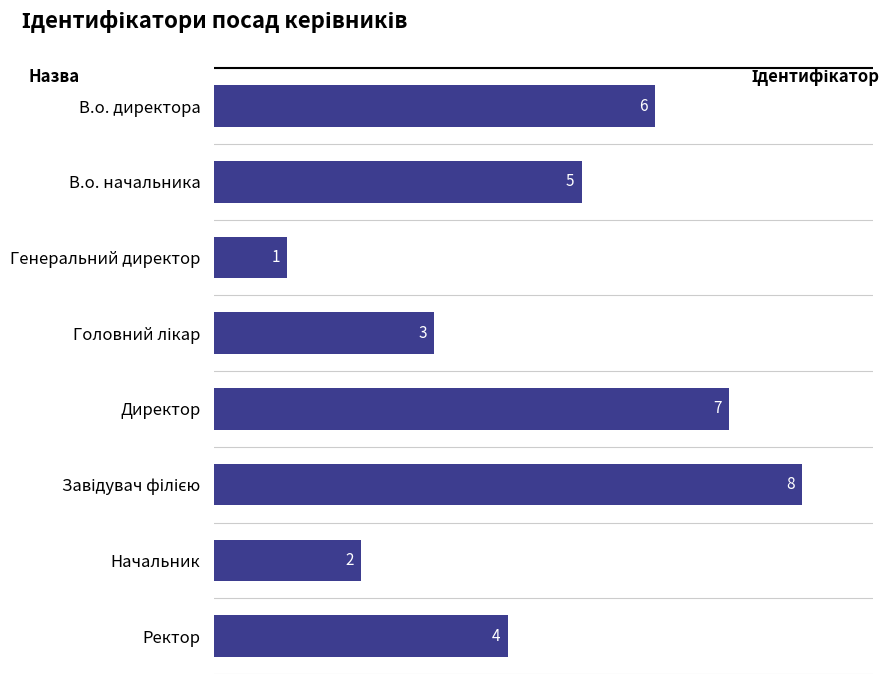

What is the sum of all values?

36